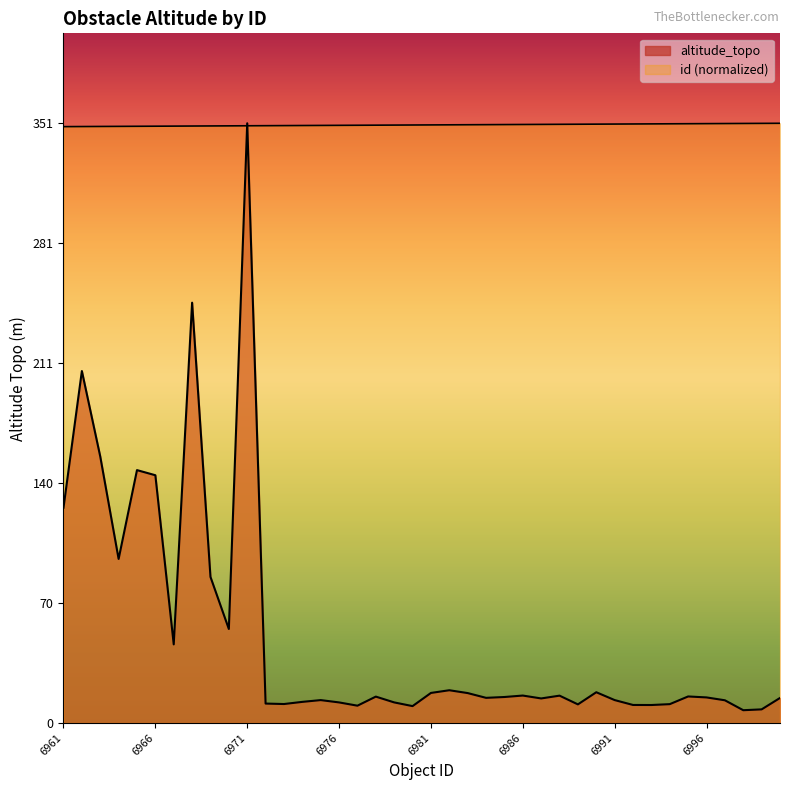

Between 6974 and 7000, which is larger?

7000